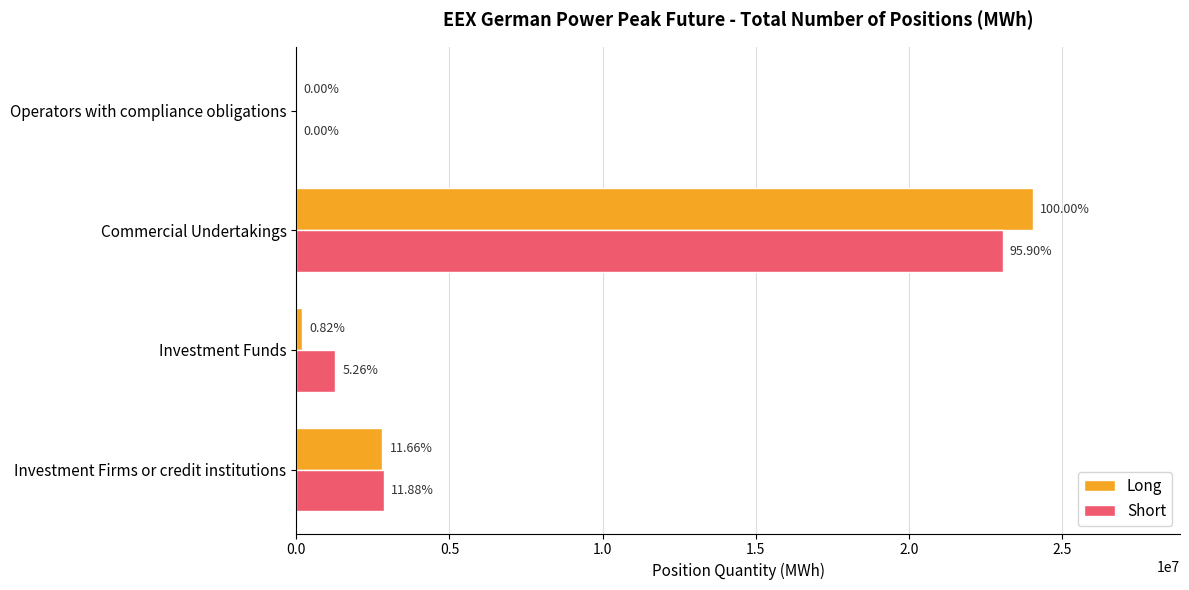

What are all the series names shown in the legend?

Long, Short